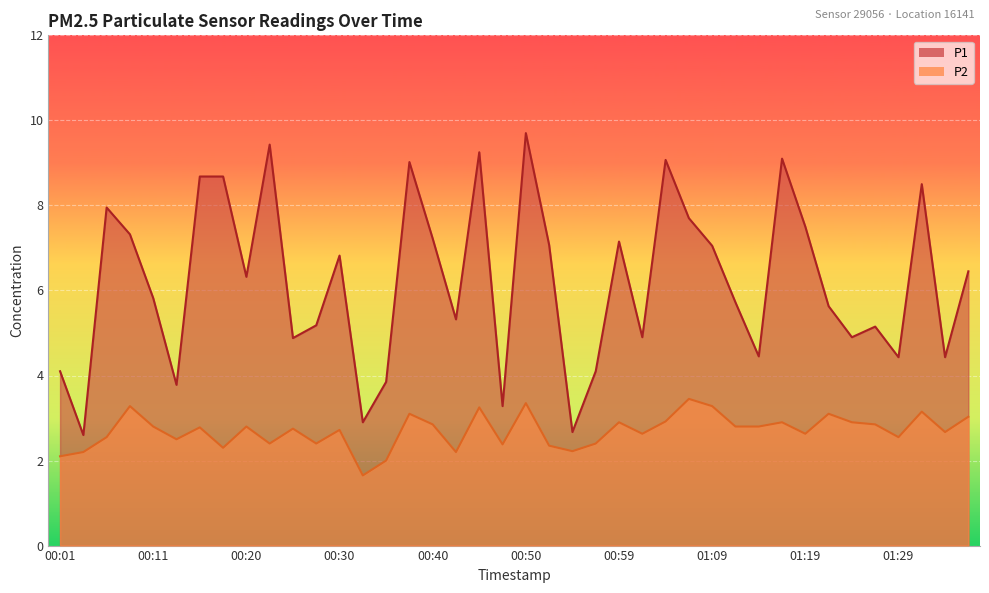

What is the sum of all P1 values?

248.1